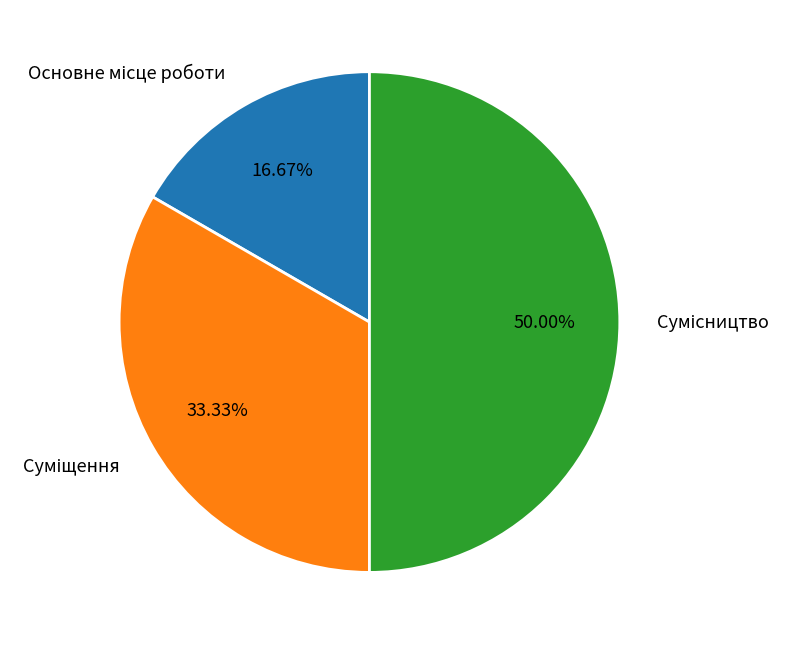

Which has a higher value, Основне місце роботи or Суміщення?

Суміщення